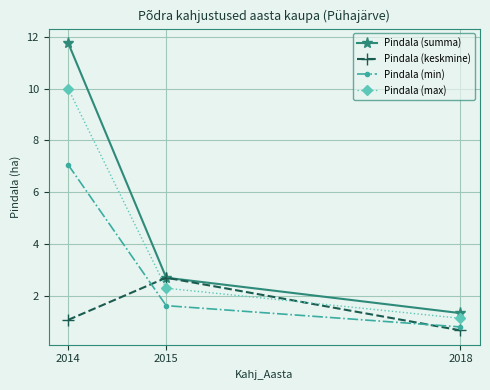

Reading left to right, transcribe all the data shown in this chart.

Pindala (summa): 2014=11.8	2015=2.7	2018=1.3
Pindala (keskmine): 2014=1.1	2015=2.7	2018=0.7
Pindala (min): 2014=7.1	2015=1.6	2018=0.8
Pindala (max): 2014=10.0	2015=2.3	2018=1.1